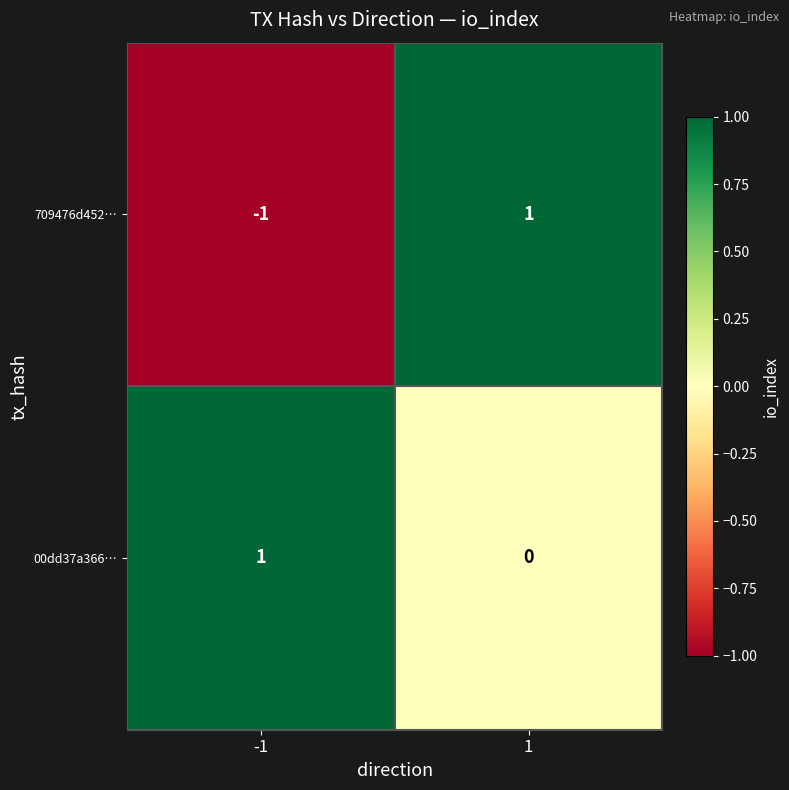

What is the total value across all series at 1?

1